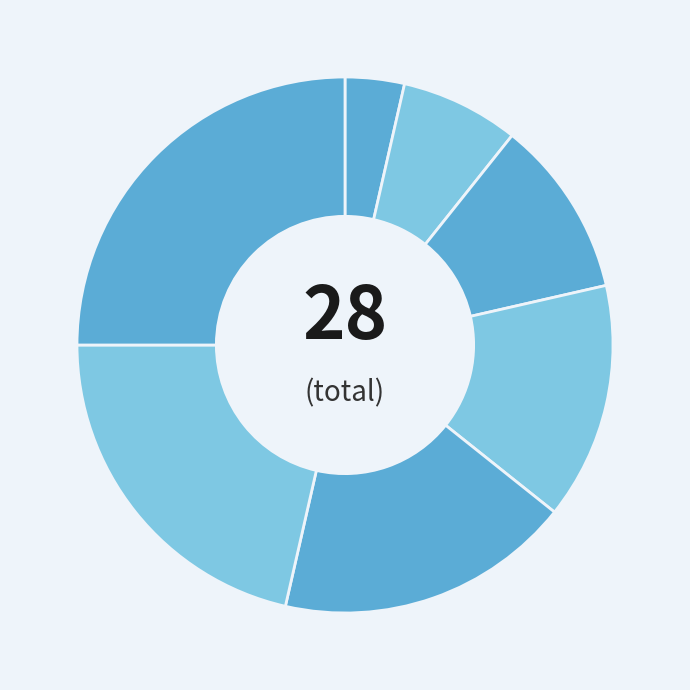

How many segments does this pie chart have?

7